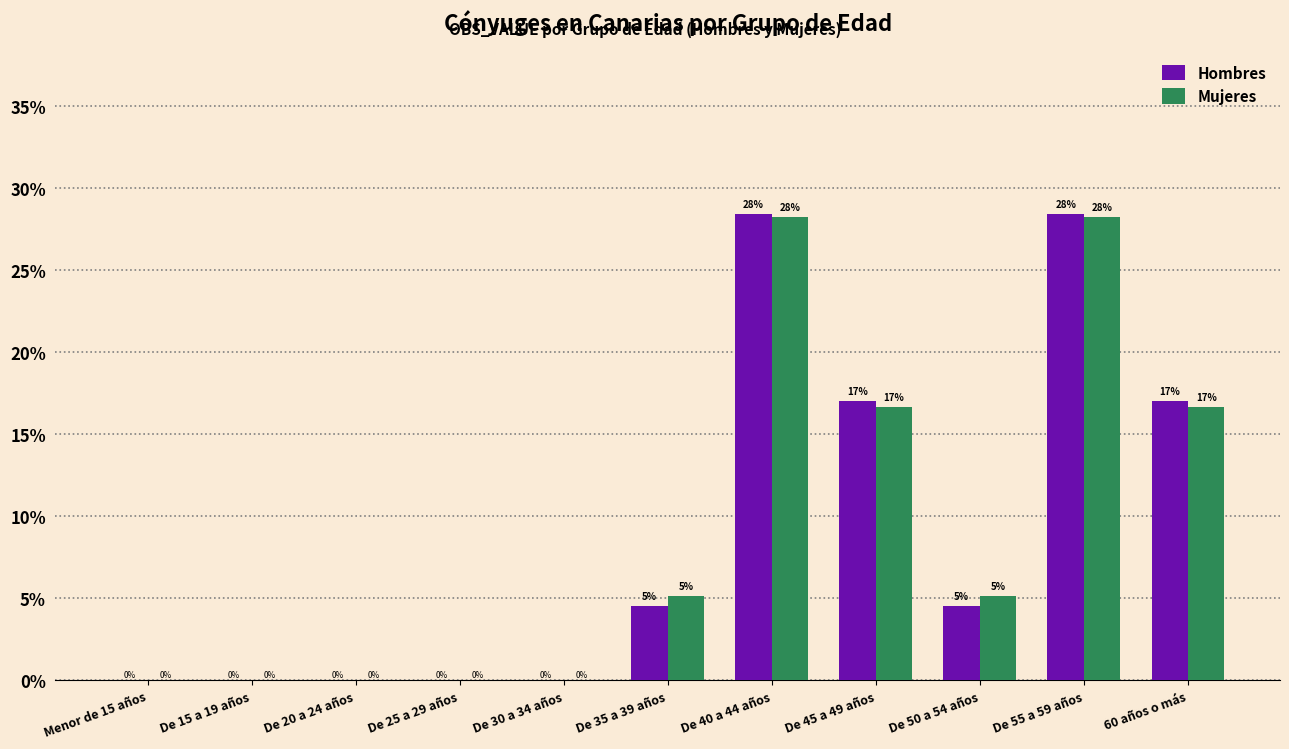

What is the sum of all Hombres values?

100.0